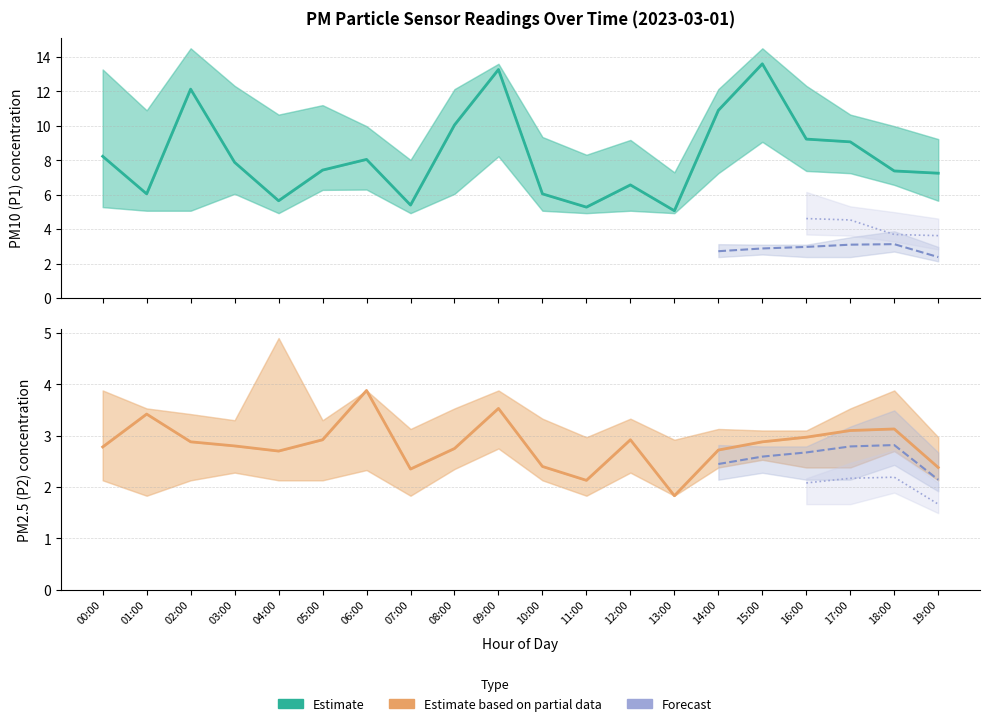

How many values in the P2_upper series are below 3?

3